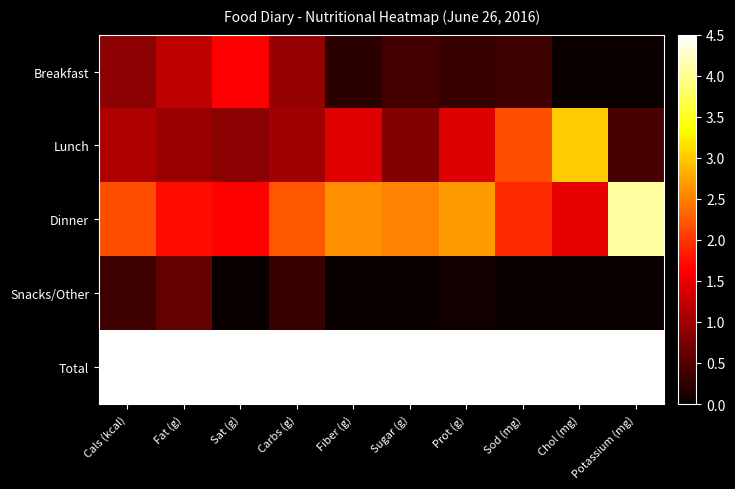

Reading right to left, transcribe all the data shown in this chart.

Breakfast: Potassium (mg)=0.0	Chol (mg)=0.0	Sod (mg)=0.4	Prot (g)=0.3	Sugar (g)=0.4	Fiber (g)=0.2	Carbs (g)=0.9	Sat (g)=1.6	Fat (g)=1.2	Cals (kcal)=0.9
Lunch: Potassium (mg)=0.4	Chol (mg)=3.0	Sod (mg)=2.2	Prot (g)=1.4	Sugar (g)=0.8	Fiber (g)=1.4	Carbs (g)=1.0	Sat (g)=0.9	Fat (g)=1.0	Cals (kcal)=1.1
Dinner: Potassium (mg)=4.1	Chol (mg)=1.5	Sod (mg)=1.9	Prot (g)=2.7	Sugar (g)=2.5	Fiber (g)=2.6	Carbs (g)=2.2	Sat (g)=1.7	Fat (g)=1.7	Cals (kcal)=2.2
Snacks/Other: Potassium (mg)=0.0	Chol (mg)=0.0	Sod (mg)=0.0	Prot (g)=0.1	Sugar (g)=0.0	Fiber (g)=0.0	Carbs (g)=0.3	Sat (g)=0.0	Fat (g)=0.6	Cals (kcal)=0.3
Total: Potassium (mg)=4.5	Chol (mg)=4.5	Sod (mg)=4.5	Prot (g)=4.5	Sugar (g)=4.5	Fiber (g)=4.5	Carbs (g)=4.5	Sat (g)=4.5	Fat (g)=4.5	Cals (kcal)=4.5